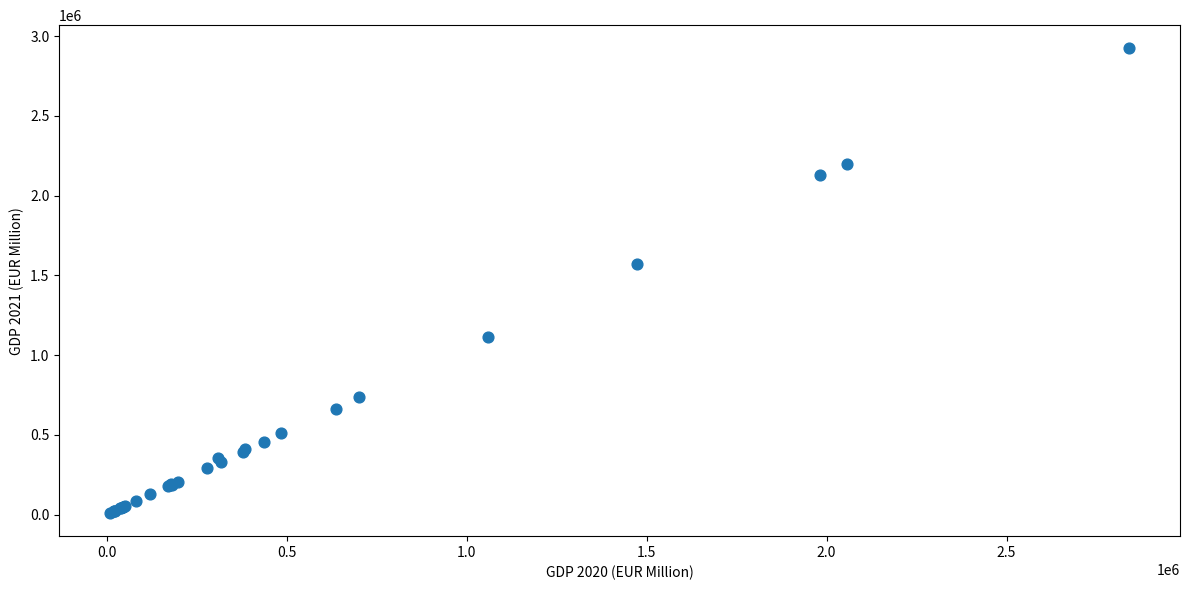

What Y value in the scatter plot is closest to 1466911?

1569499.1